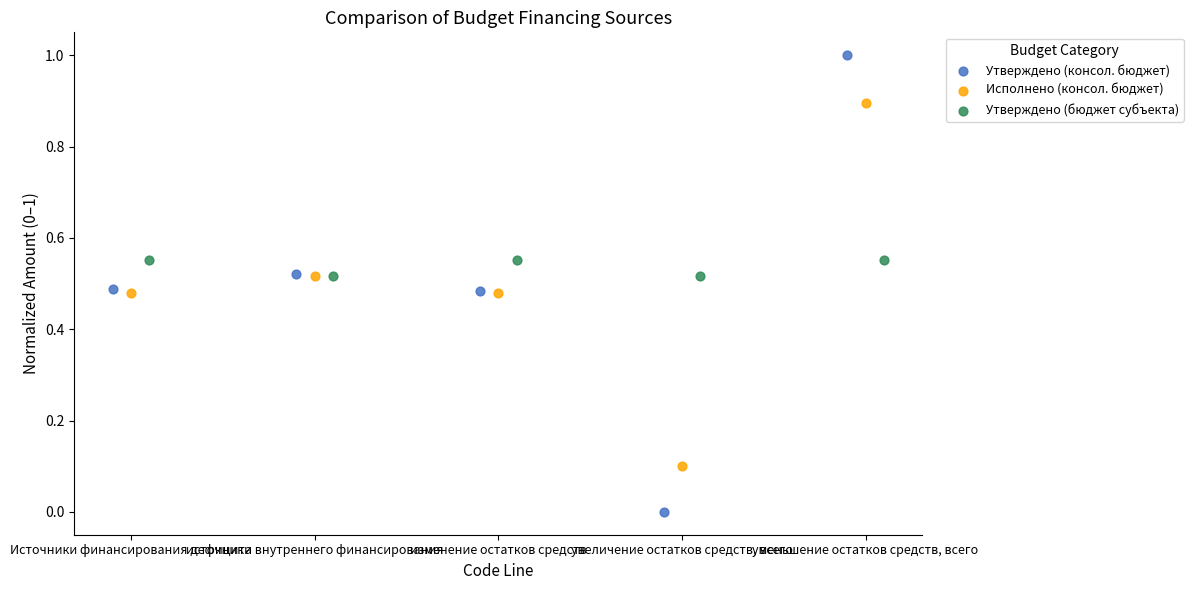

Which series contains the lowest Y value?

Утверждено (консол. бюджет)